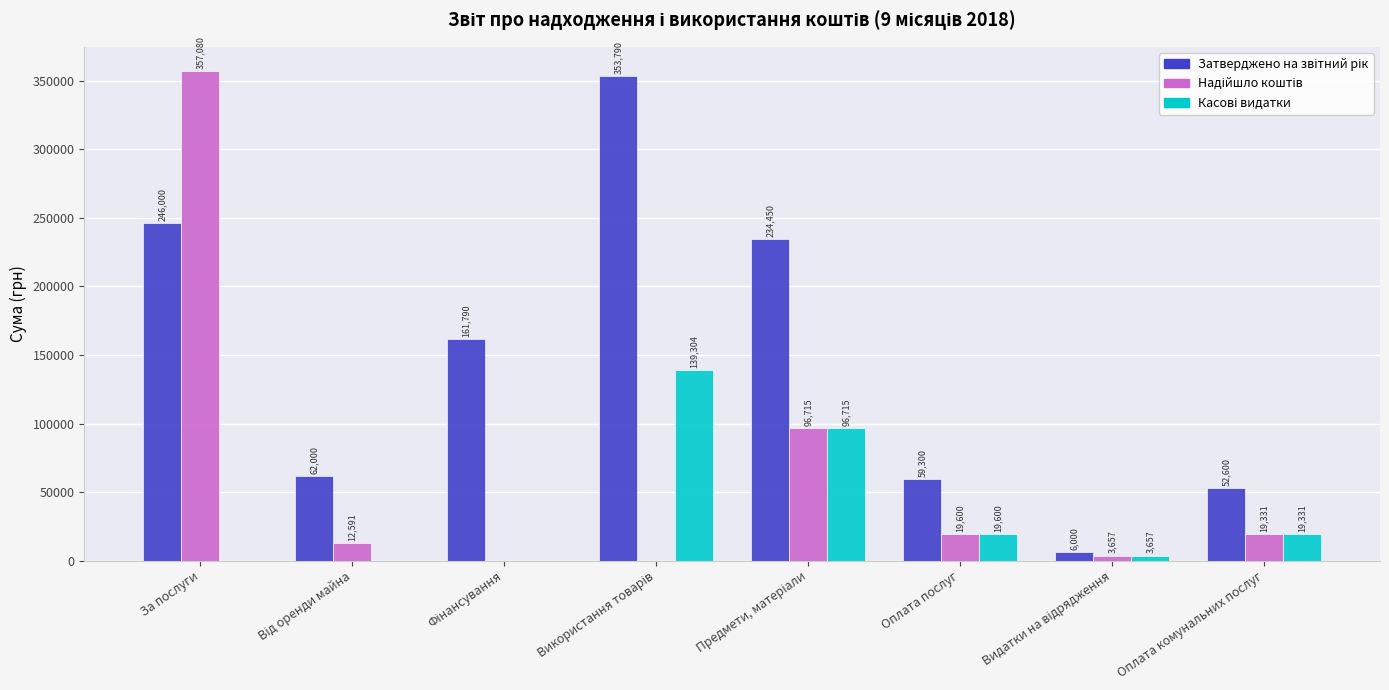

What is the greatest value displayed?

357080.0